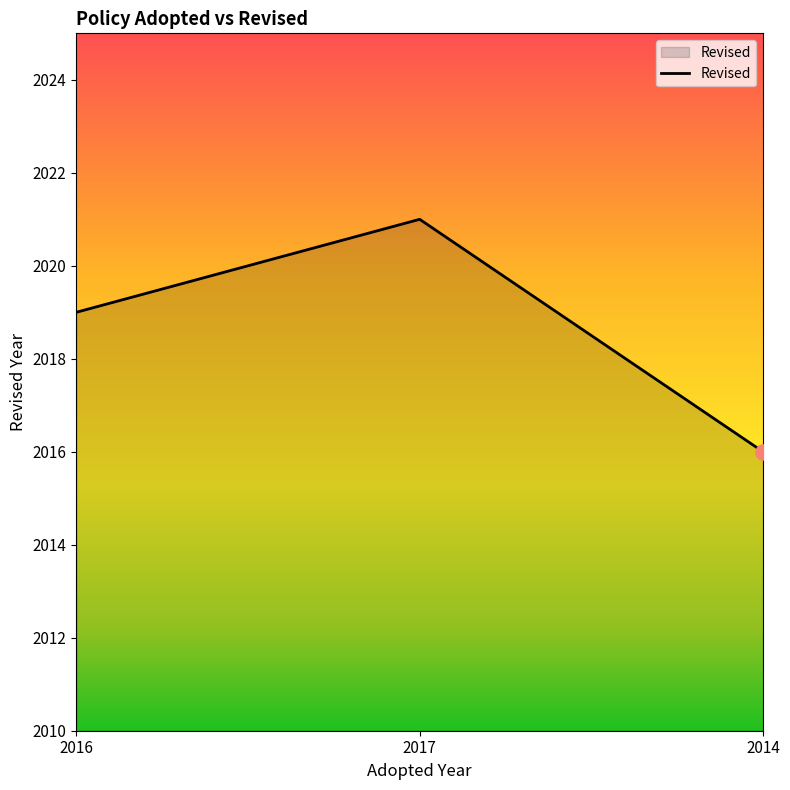

Which has a higher value, 2014 or 2017?

2017